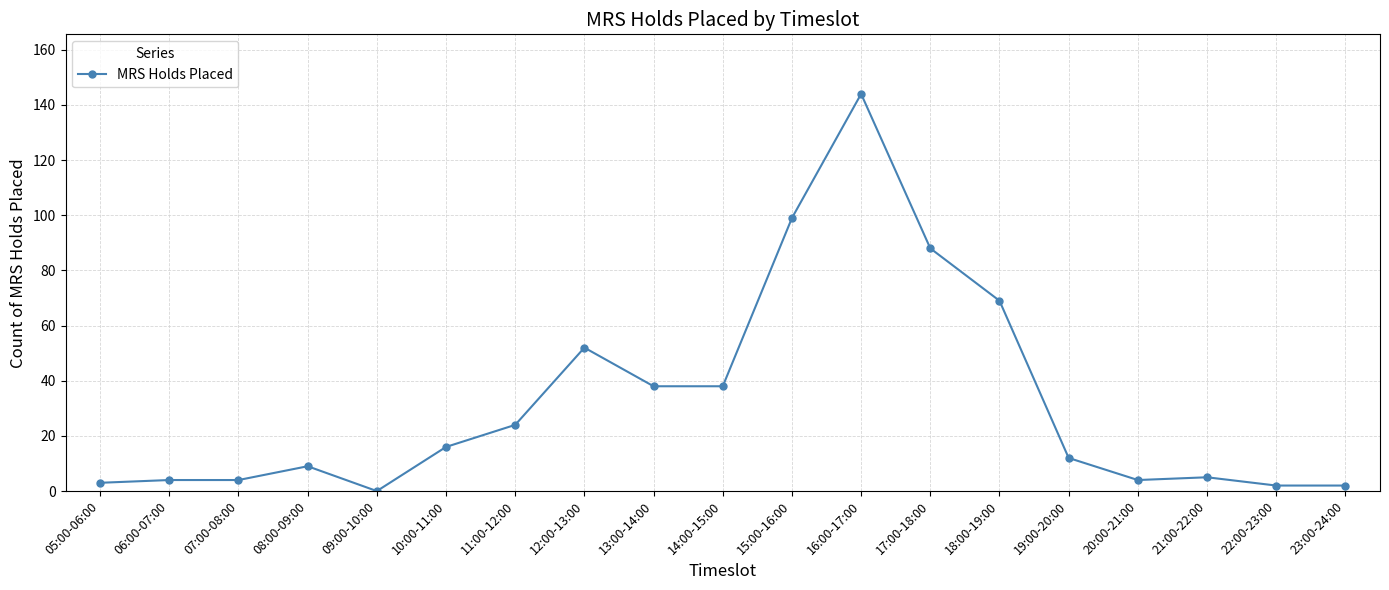

Which has a higher value, 13:00-14:00 or 06:00-07:00?

13:00-14:00